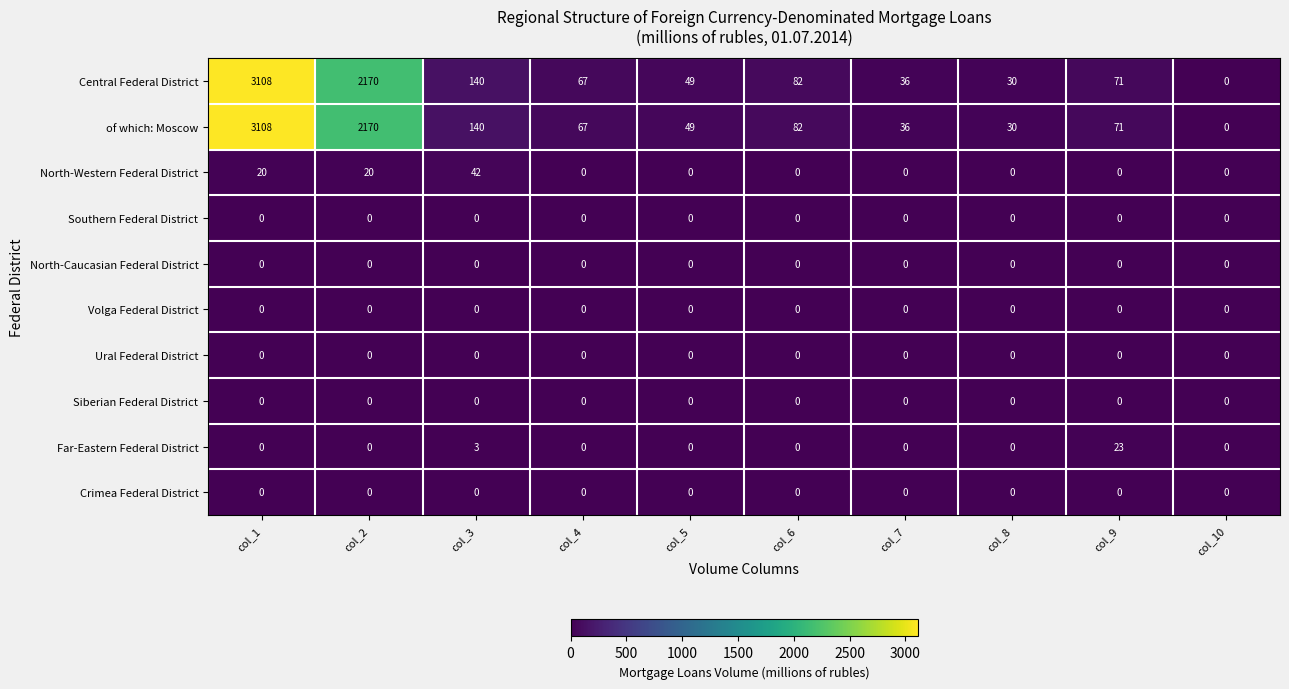

At how many categories does at least one series exceed 531?

2